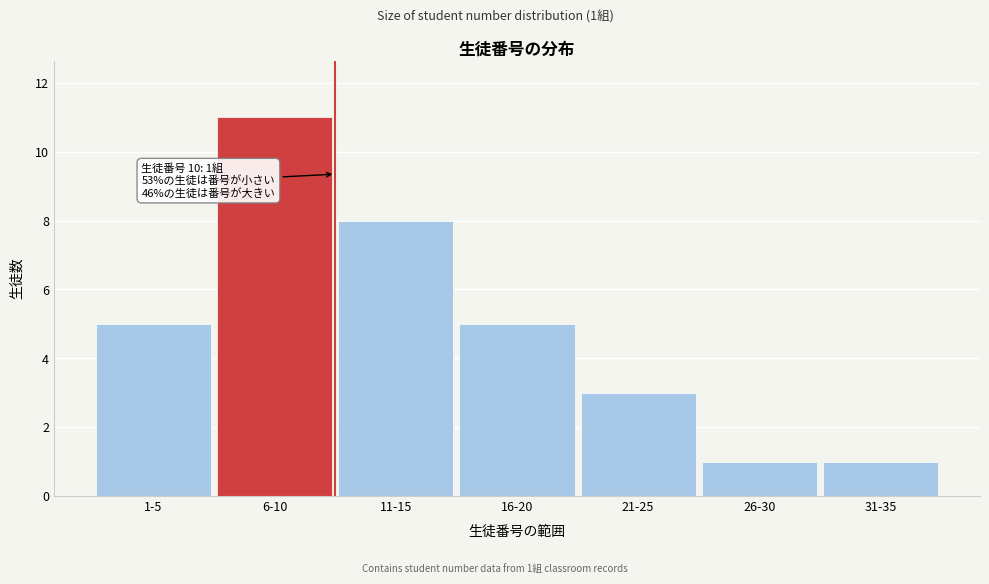

Reading left to right, what are all the values shown in this chart?

1-5=5	6-10=11	11-15=8	16-20=5	21-25=3	26-30=1	31-35=1